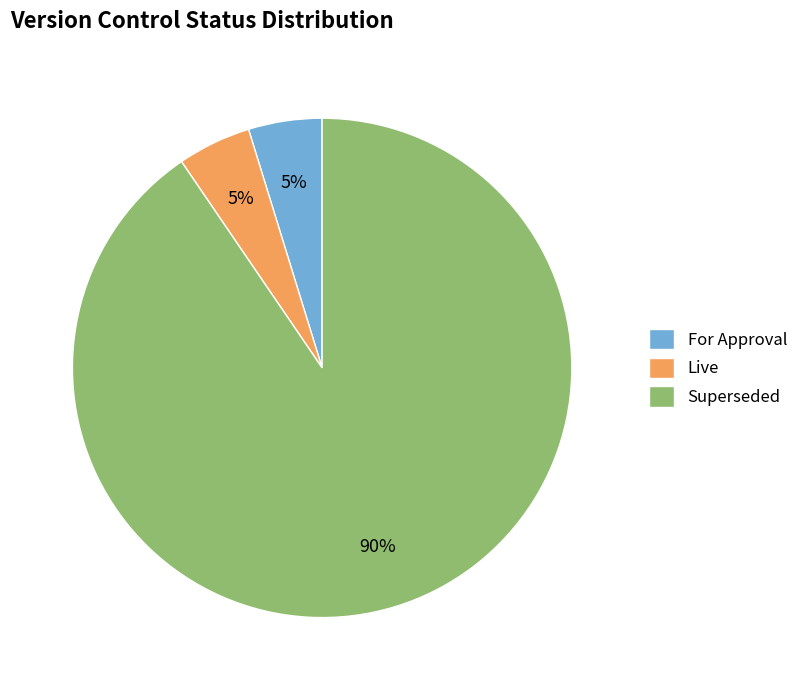

To the nearest percent, what is the average slice percentage?

33%